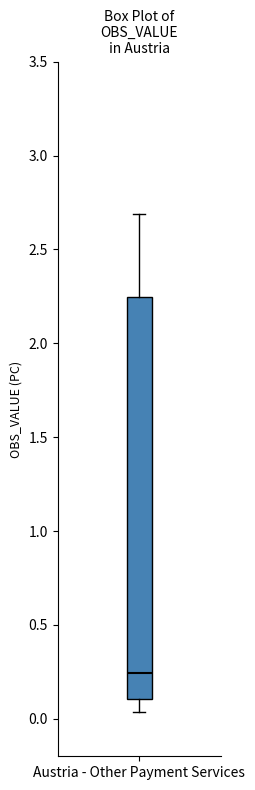

Read this box plot against the y-axis: the position of the median line, the range covered by the box, and the ends of both whiskers. The values are not printed on the chart, so give them approximately, as read against the axis.

median 0.25, box 0.10 to 2.25, whiskers 0.05 to 2.70